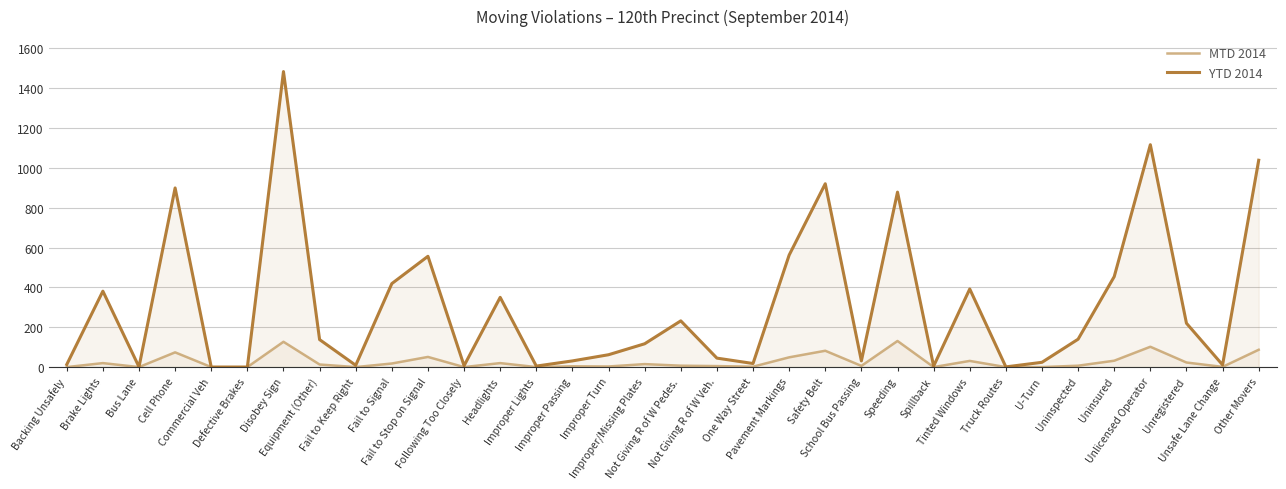

Reading left to right, extract all data points from this chart.

MTD 2014: Backing Unsafely=0	Brake Lights=20	Bus Lane=0	Cell Phone=74	Commercial Veh=0	Defective Brakes=0	Disobey Sign=127	Equipment (Other)=13	Fail to Keep Right=0	Fail to Signal=18	Fail to Stop on Signal=51	Following Too Closely=0	Headlights=20	Improper Lights=0	Improper Passing=4	Improper Turn=3	Improper/Missing Plates=15	Not Giving R of W Pedes.=7	Not Giving R of W Veh.=5	One Way Street=2	Pavement Markings=49	Safety Belt=82	School Bus Passing=6	Speeding=131	Spillback=0	Tinted Windows=31	Truck Routes=0	U-Turn=0	Uninspected=7	Uninsured=32	Unlicensed Operator=102	Unregistered=23	Unsafe Lane Change=1	Other Movers=87
YTD 2014: Backing Unsafely=13	Brake Lights=381	Bus Lane=1	Cell Phone=899	Commercial Veh=0	Defective Brakes=0	Disobey Sign=1483	Equipment (Other)=138	Fail to Keep Right=9	Fail to Signal=419	Fail to Stop on Signal=556	Following Too Closely=7	Headlights=350	Improper Lights=5	Improper Passing=31	Improper Turn=62	Improper/Missing Plates=117	Not Giving R of W Pedes.=232	Not Giving R of W Veh.=45	One Way Street=18	Pavement Markings=562	Safety Belt=920	School Bus Passing=31	Speeding=878	Spillback=5	Tinted Windows=392	Truck Routes=1	U-Turn=24	Uninspected=140	Uninsured=454	Unlicensed Operator=1116	Unregistered=220	Unsafe Lane Change=11	Other Movers=1038